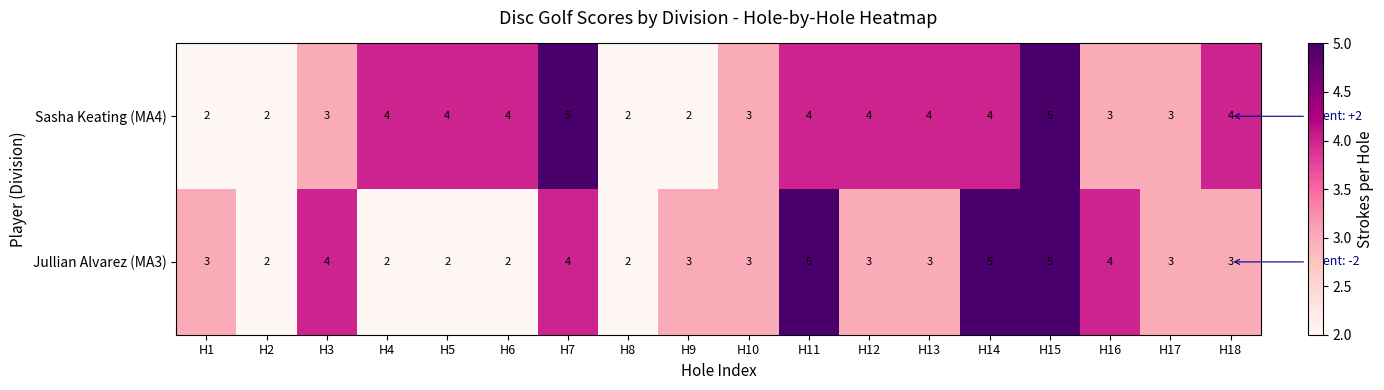

What is the maximum value shown in the chart?

5